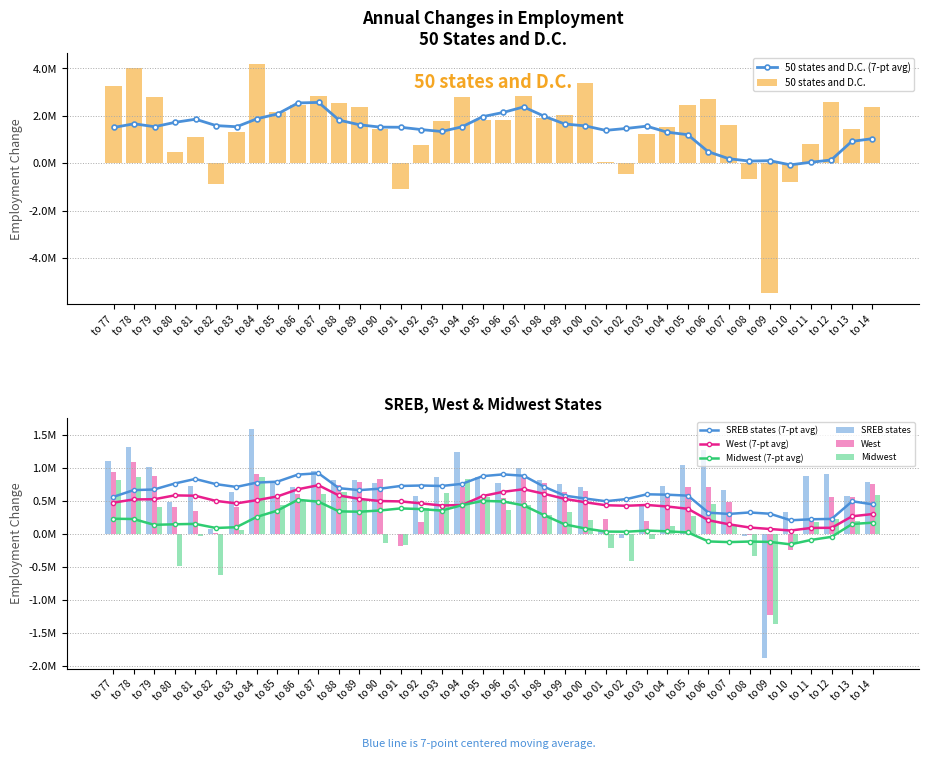

How many positive values does the SREB states series have?

35